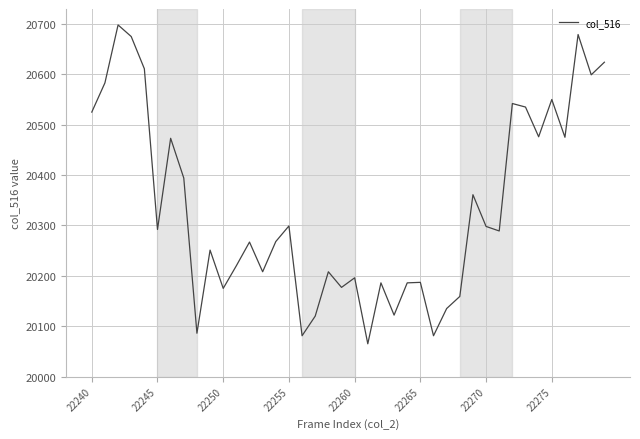

What is the greatest value displayed?

20698